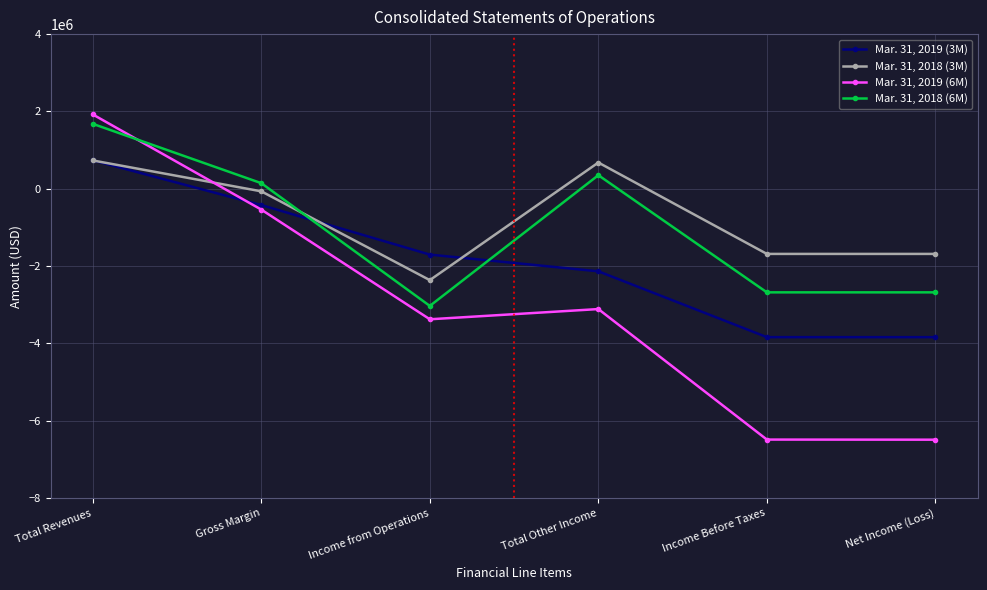

At which category is the sum across all series the highest?

Total Revenues